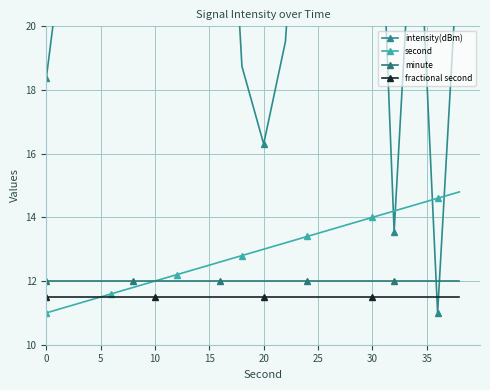

What is the minimum value for minute?

12.0